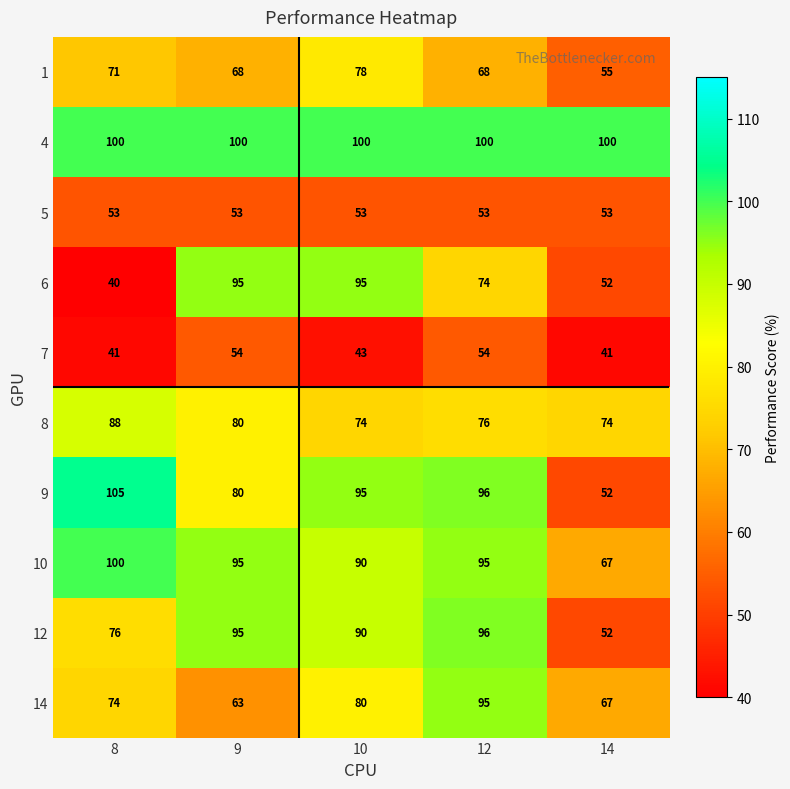

Count the 1 values in the range 68 to 71.

3